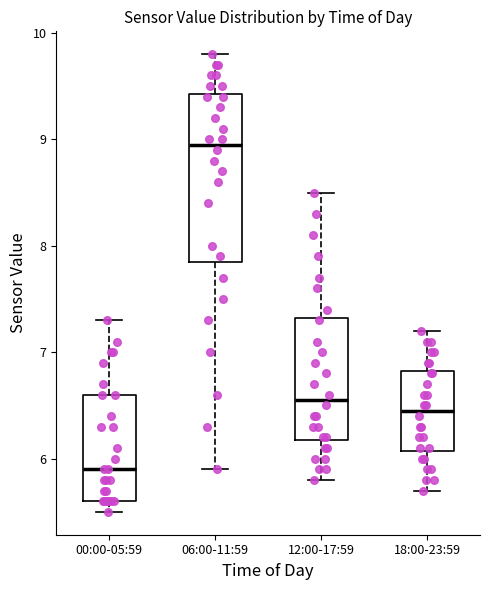

Which box is the tallest, from its lower edge to its upper edge?

06:00-11:59